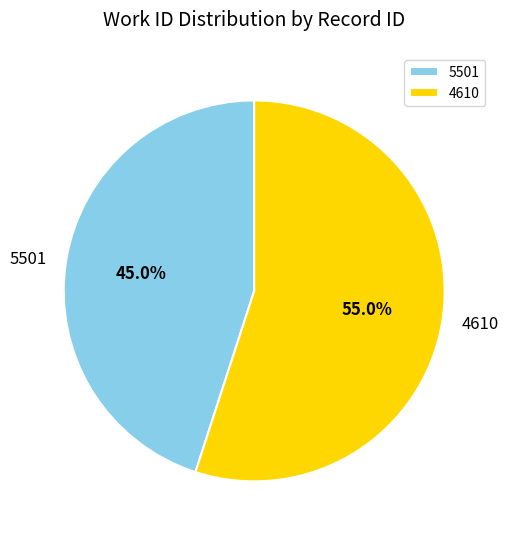

How much of the chart is everything except 5501?

55.0%